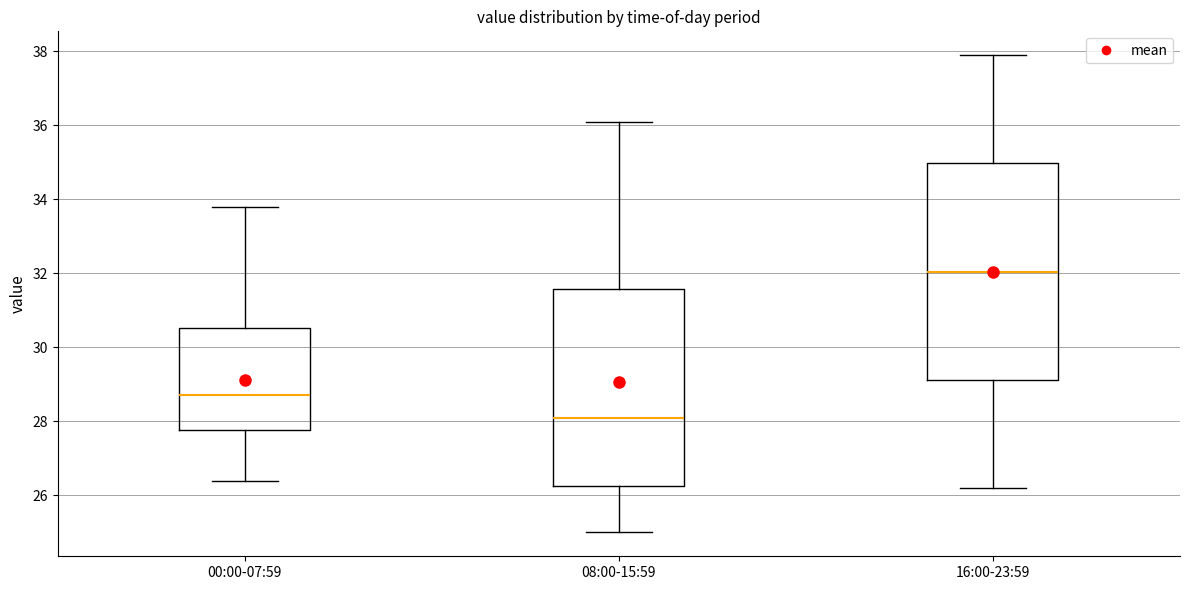

Comparing the boxes themselves (not the whiskers), which one is the tallest?

16:00-23:59